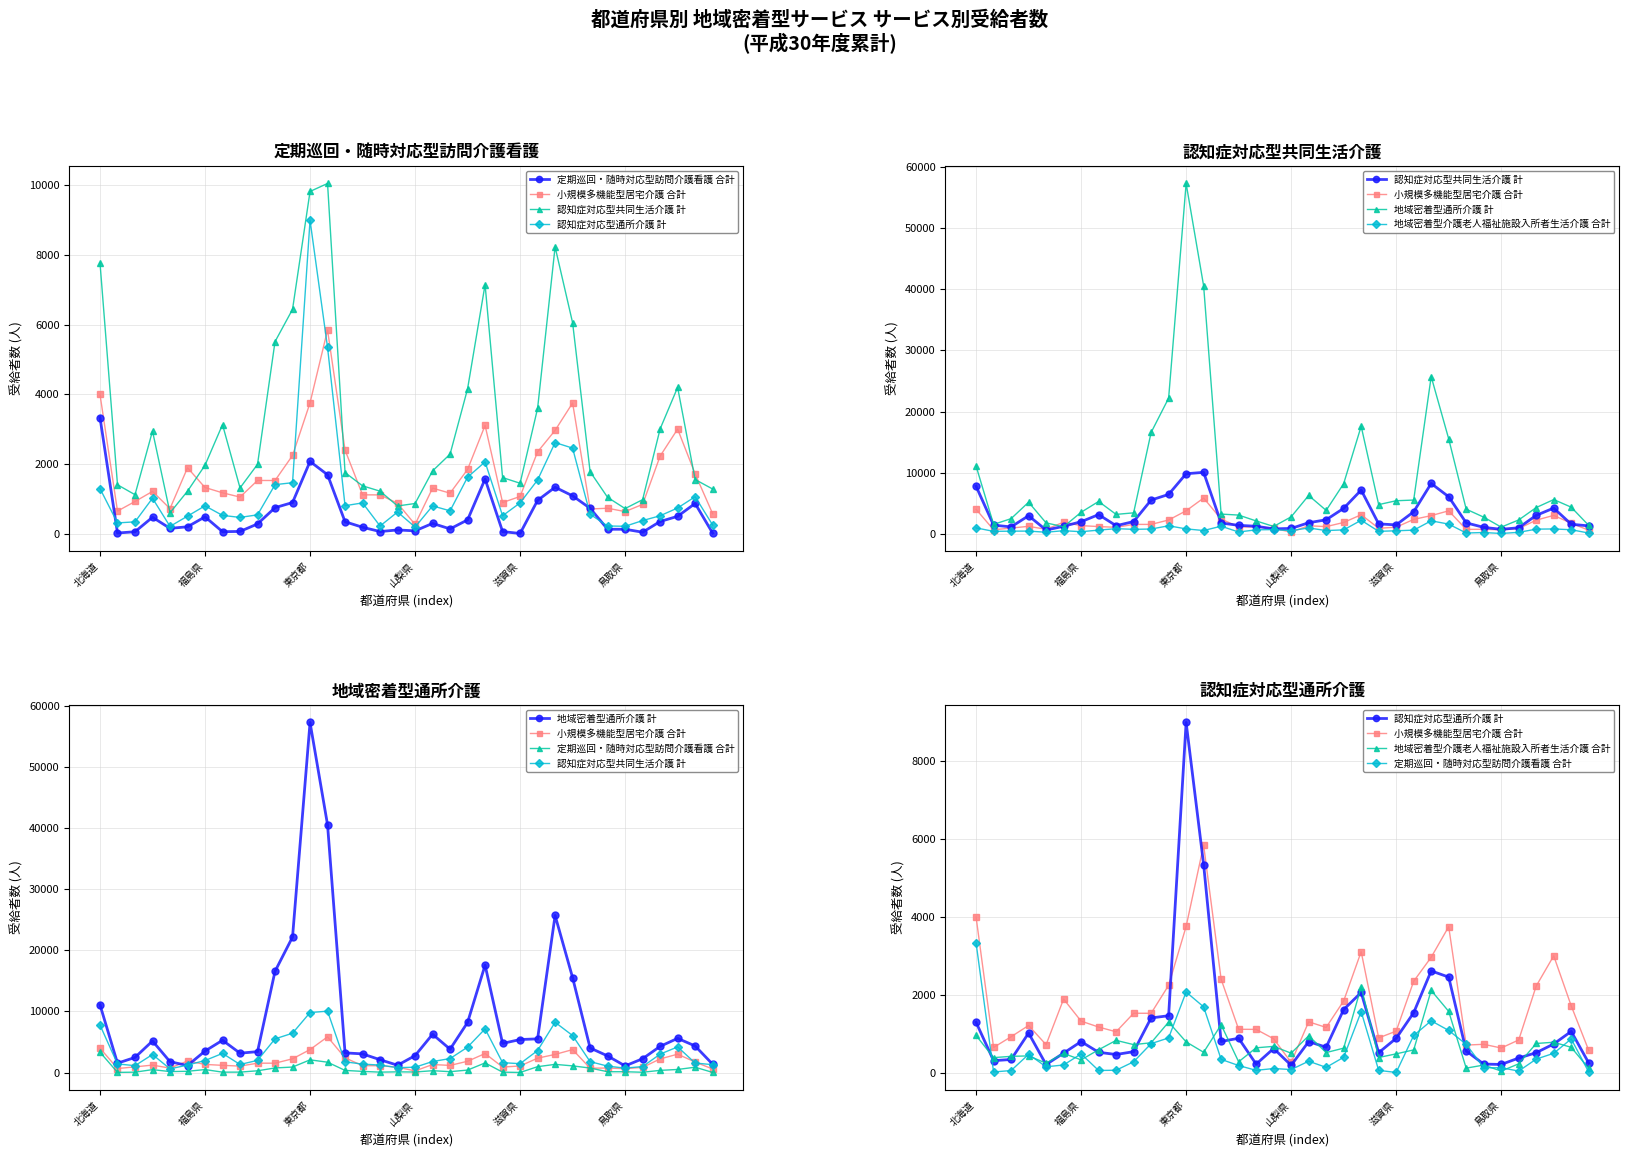

Which series changed the most between 27 and 31?

地域密着型通所介護 計